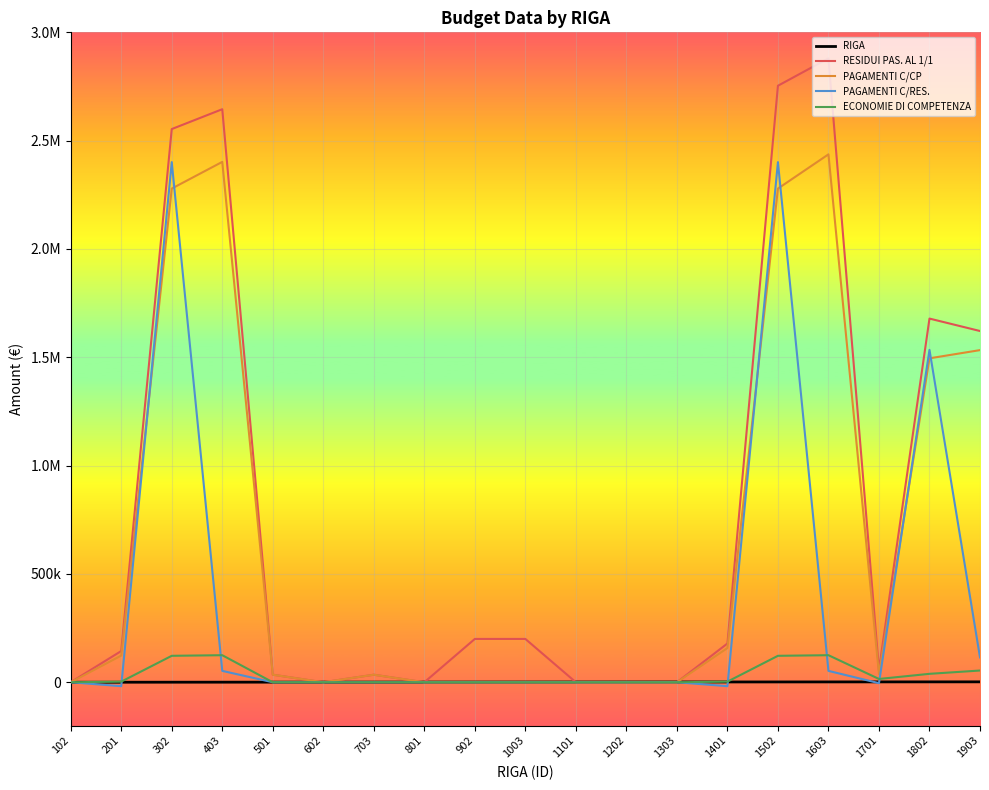

Does the chart display data point markers on the line(s)?

No